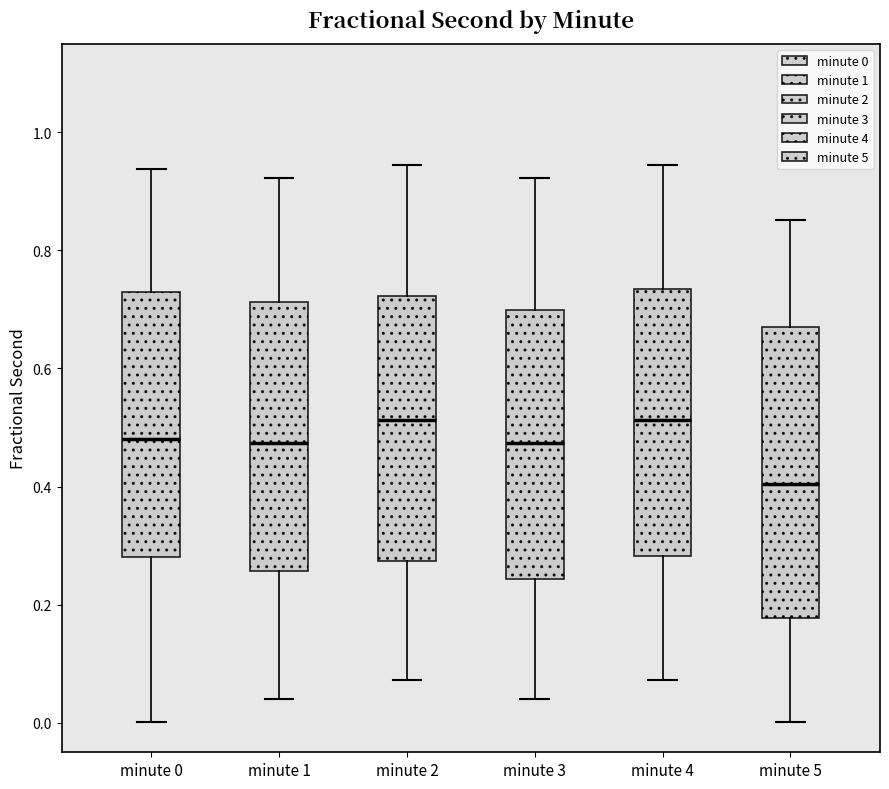

Where does the upper whisker of the box for minute 0 end on the y-axis? The values are not printed on the chart, so give them approximately, as read against the axis.

0.94